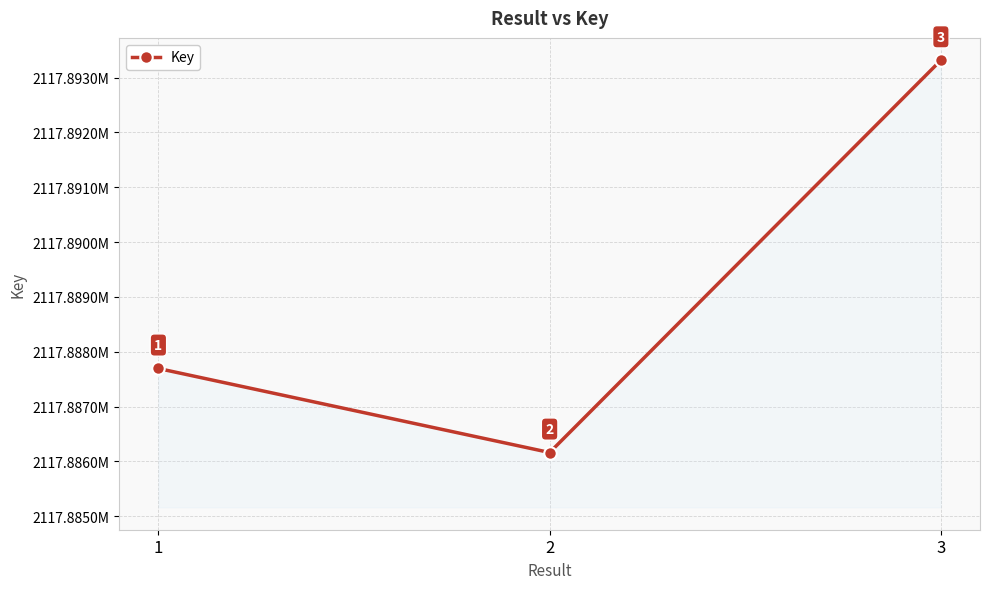

Count the values in the range 2117886163 to 2117893315.

3